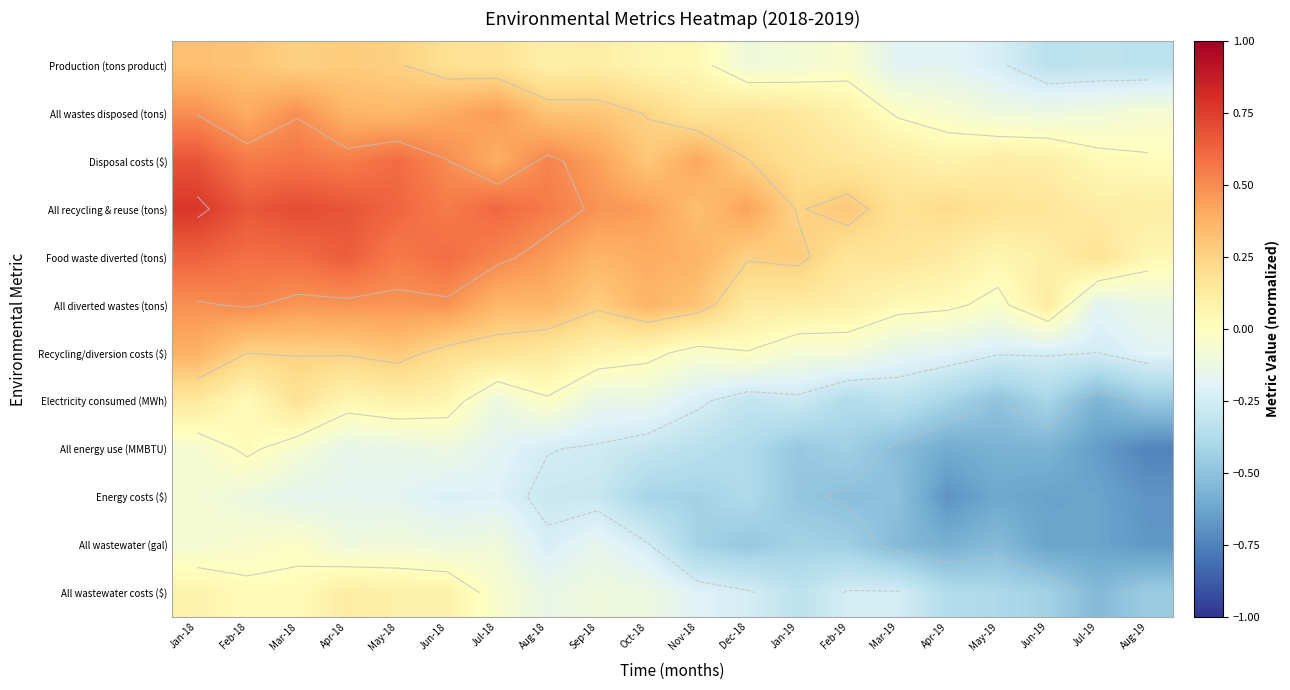

What is the difference between the All wastewater (gal) values at Jun-18 and Aug-19?

0.6